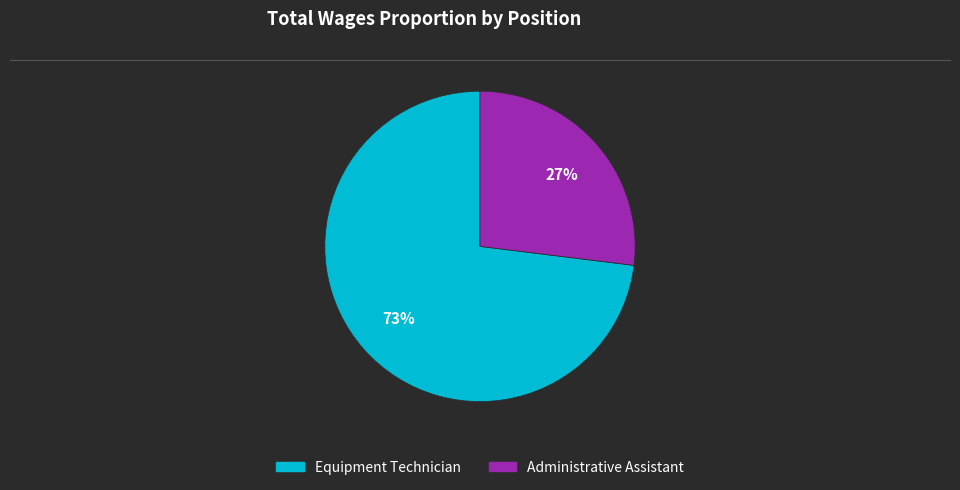

Is the sum of Administrative Assistant and Equipment Technician greater than half?

Yes